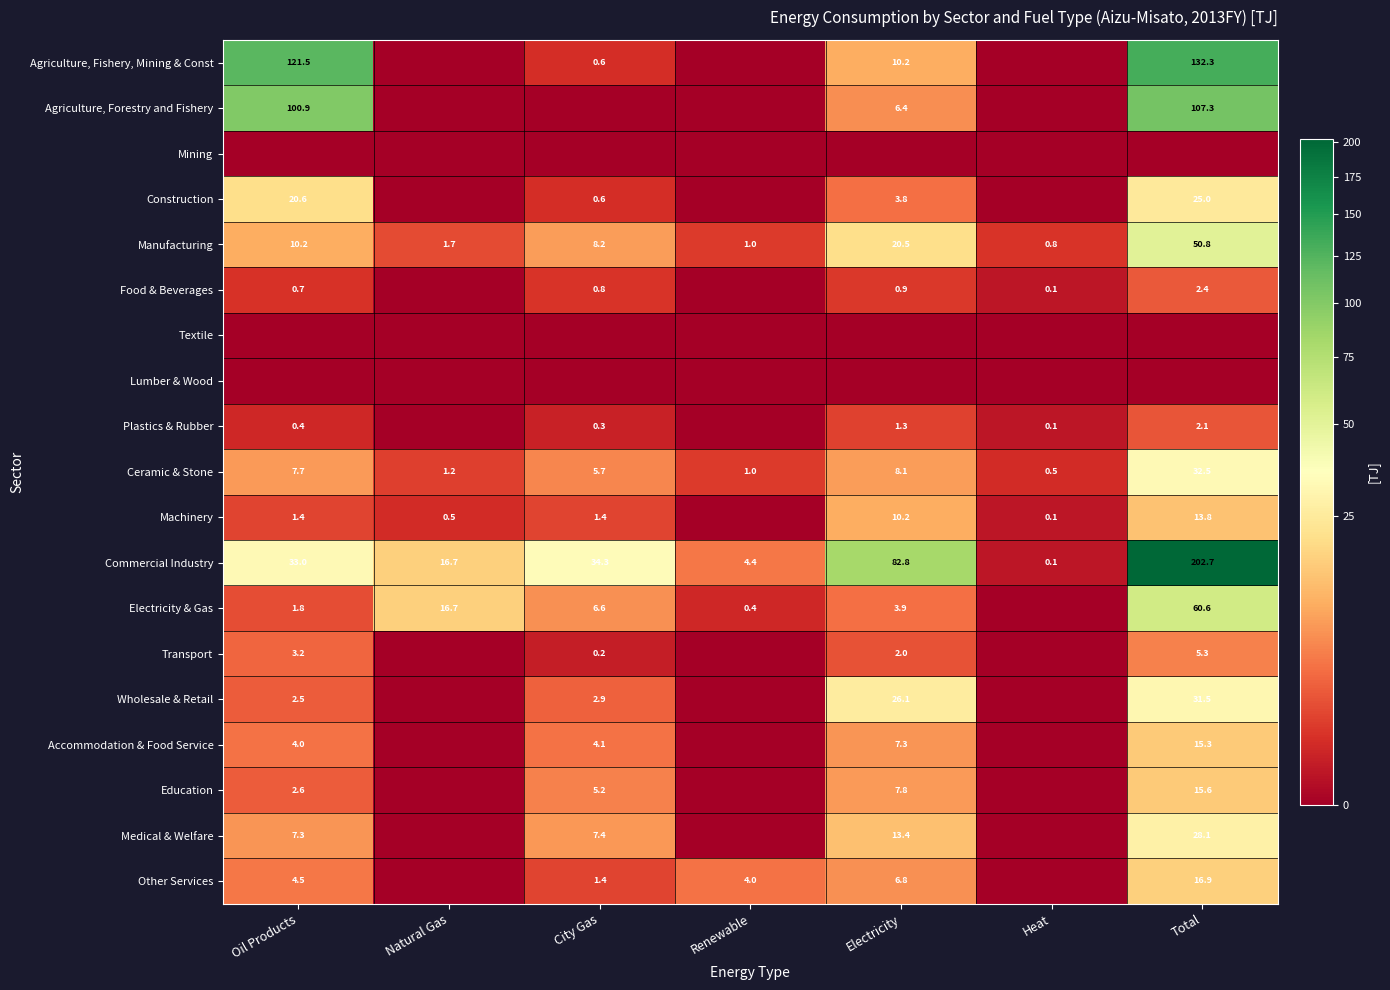

What is the sum of the Food & Beverages values at Heat and Oil Products?

0.8